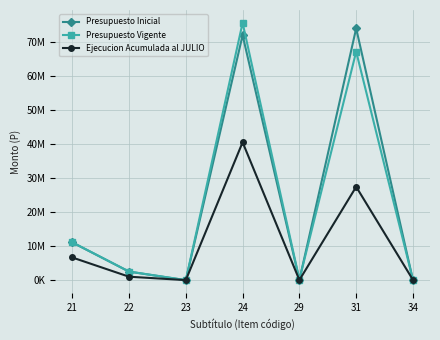

What are all the series names shown in the legend?

Presupuesto Inicial, Presupuesto Vigente, Ejecucion Acumulada al JULIO